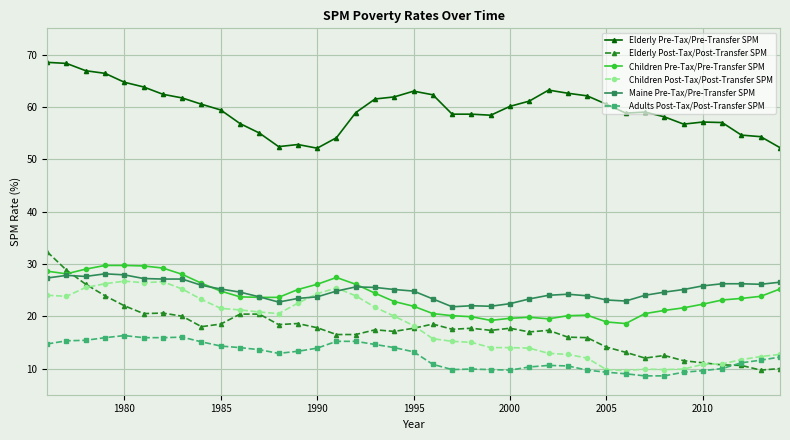

What is the value of the Children Post-Tax/Post-Transfer SPM point at the 34th from the left?

9.9